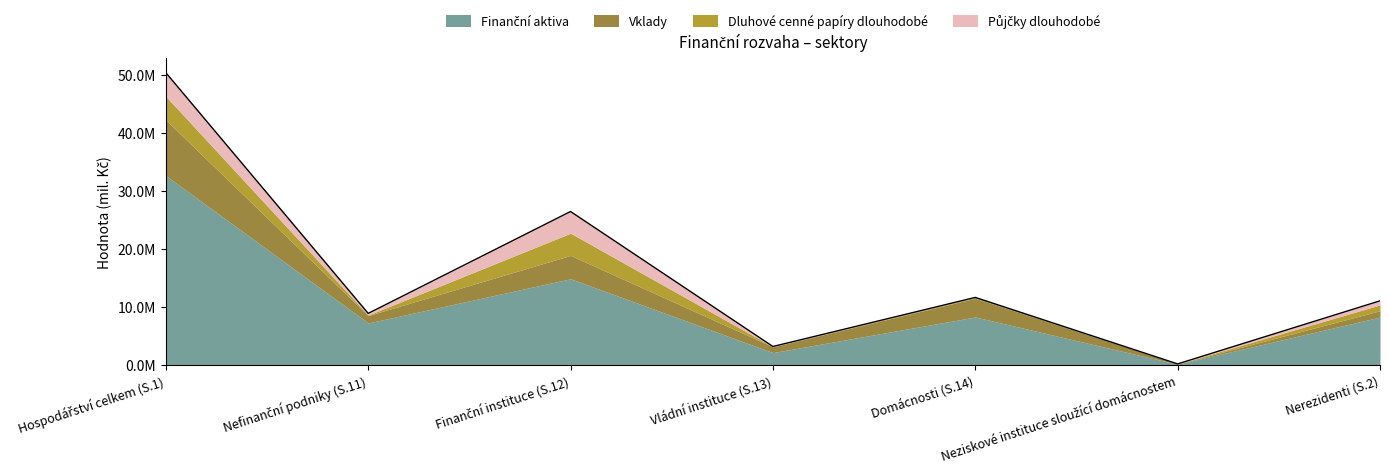

What is the label of the 1st point from the right?

Nerezidenti (S.2)